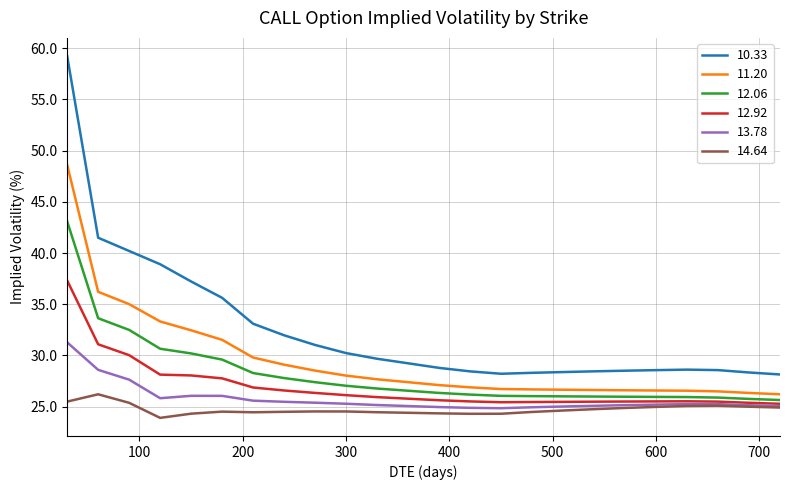

Rank the series by their maximum value, from lowest to highest.

14.64, 13.78, 12.92, 12.06, 11.20, 10.33